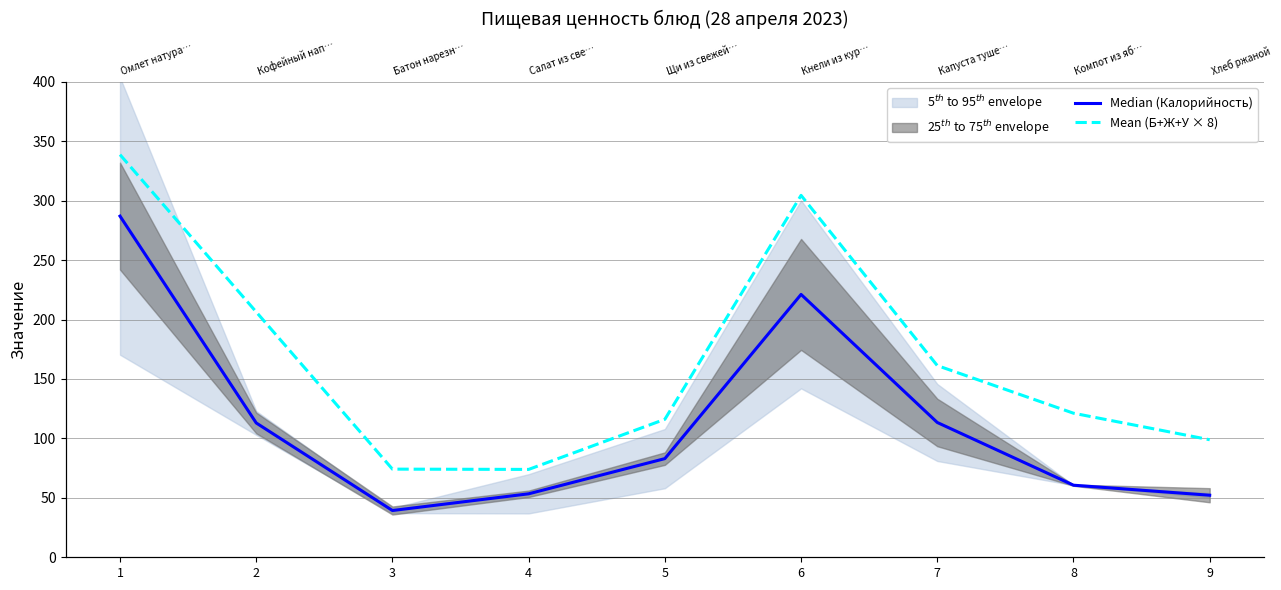

Which series changed the most between 1 and 3?

Mean (Б+Ж+У × 8)